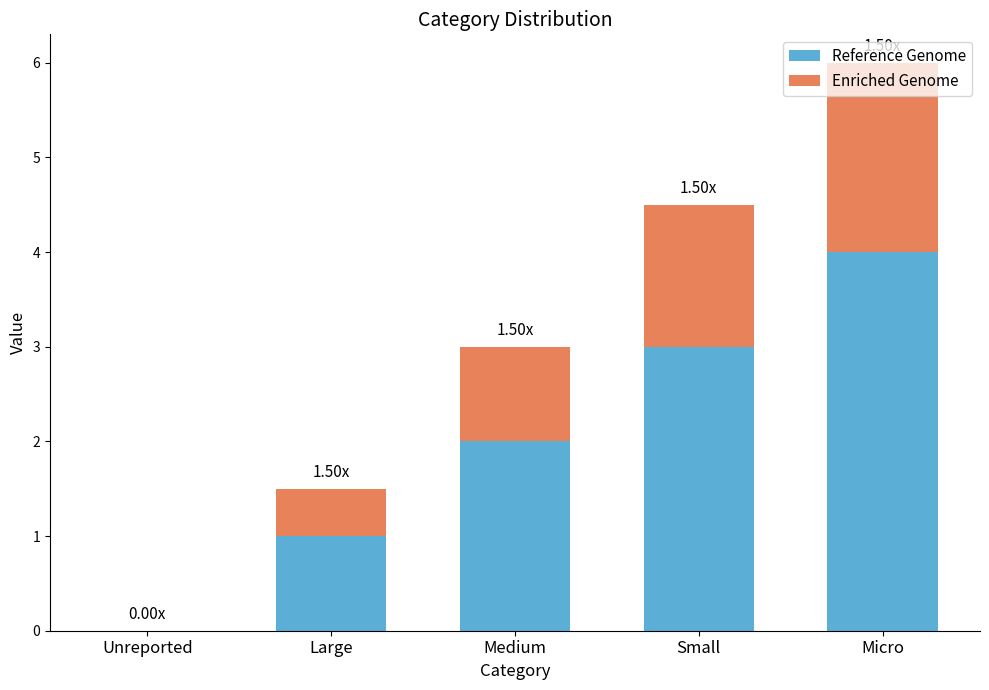

What is the sum of the Reference Genome values at Small and Medium?

5.0